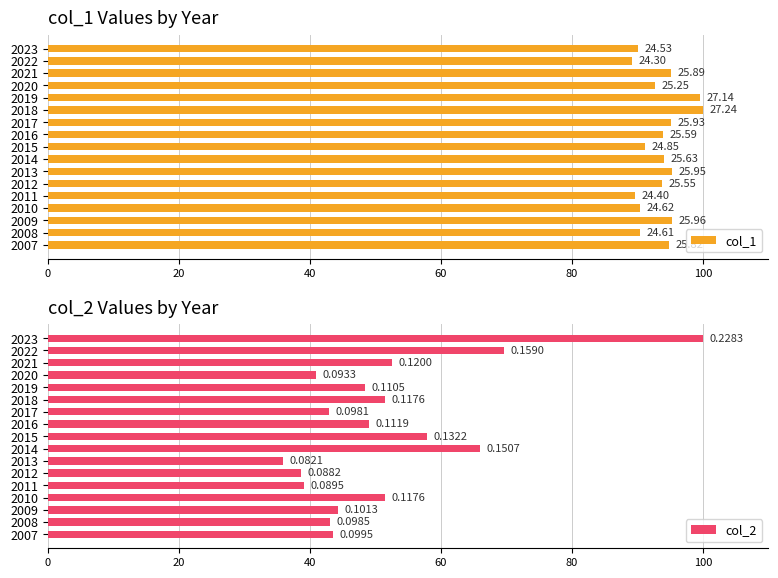

Rank the series at 2022 from lowest to highest value.

col_2, col_1